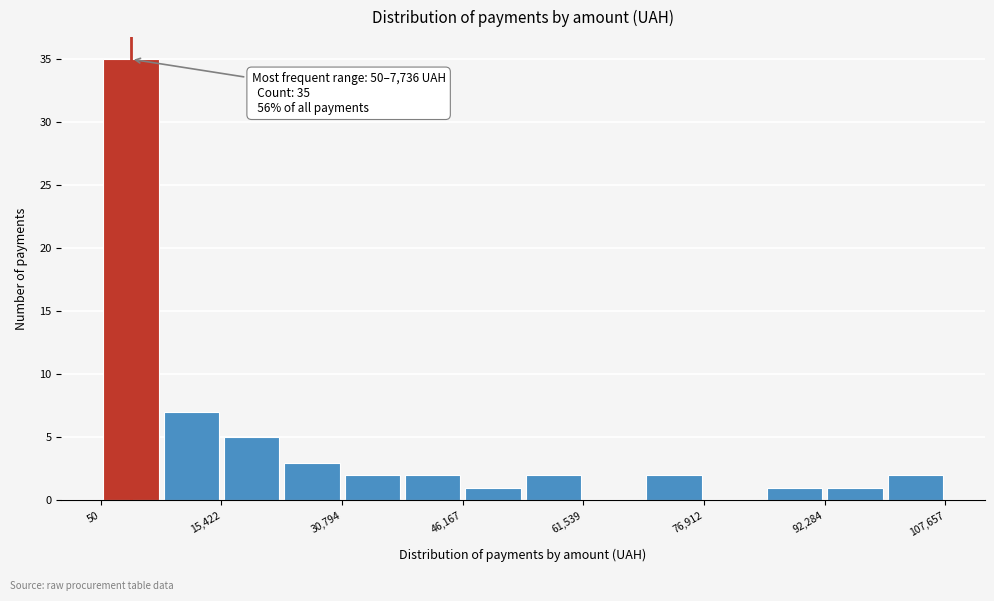

Around what value on the x-axis is the tallest bar? Give the approximate position of its centre, as read against the axis.

4000